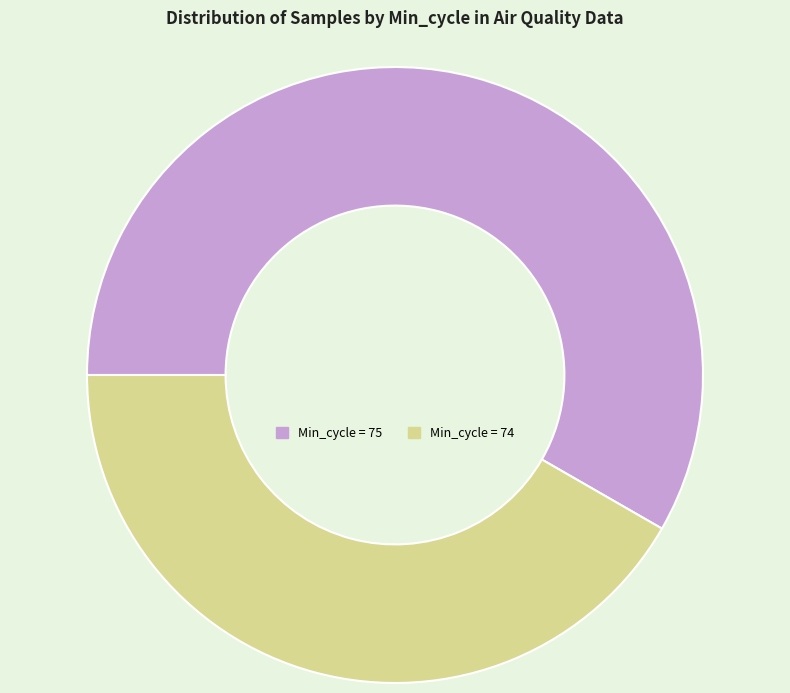

Is there any slice that represents more than half of the pie?

Yes